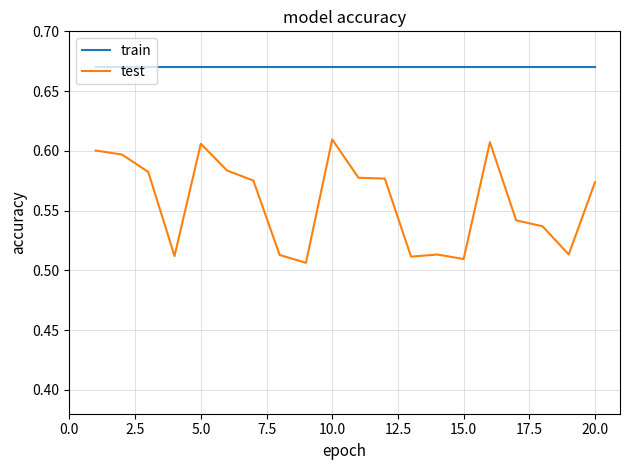

Which series has the largest range (max minus min)?

test